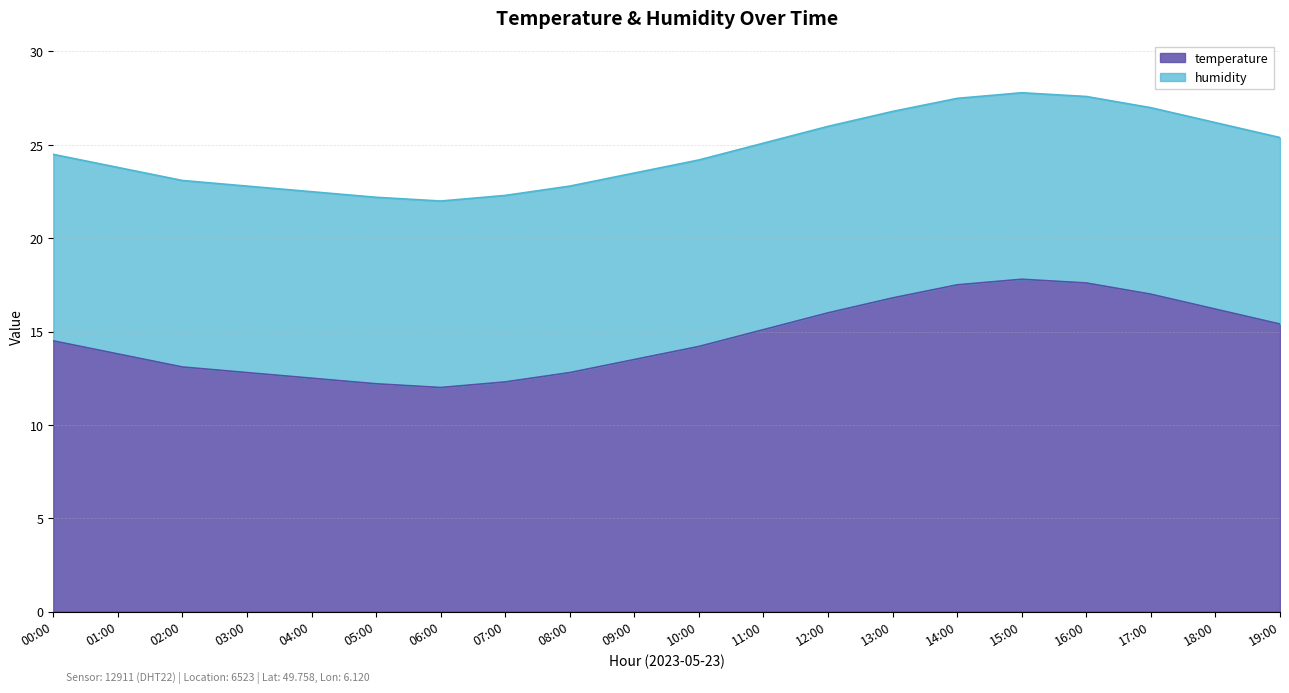

What is the label of the 2nd point from the left?

01:00